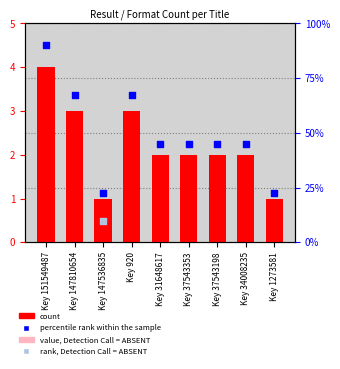

Which series reaches the minimum Y coordinate?

count